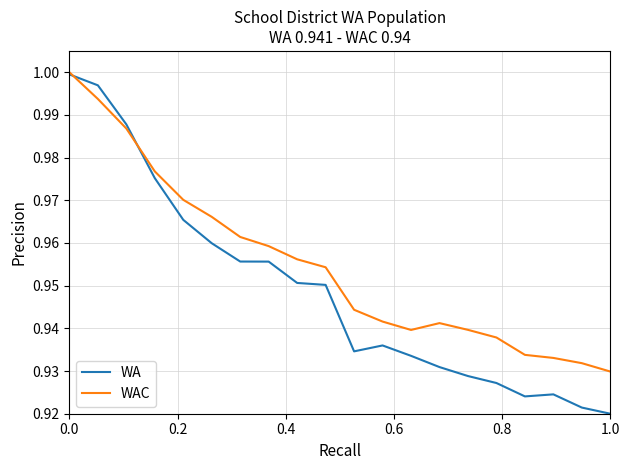

True or false: WAC has more than 2 points higher than both neighbors.

False